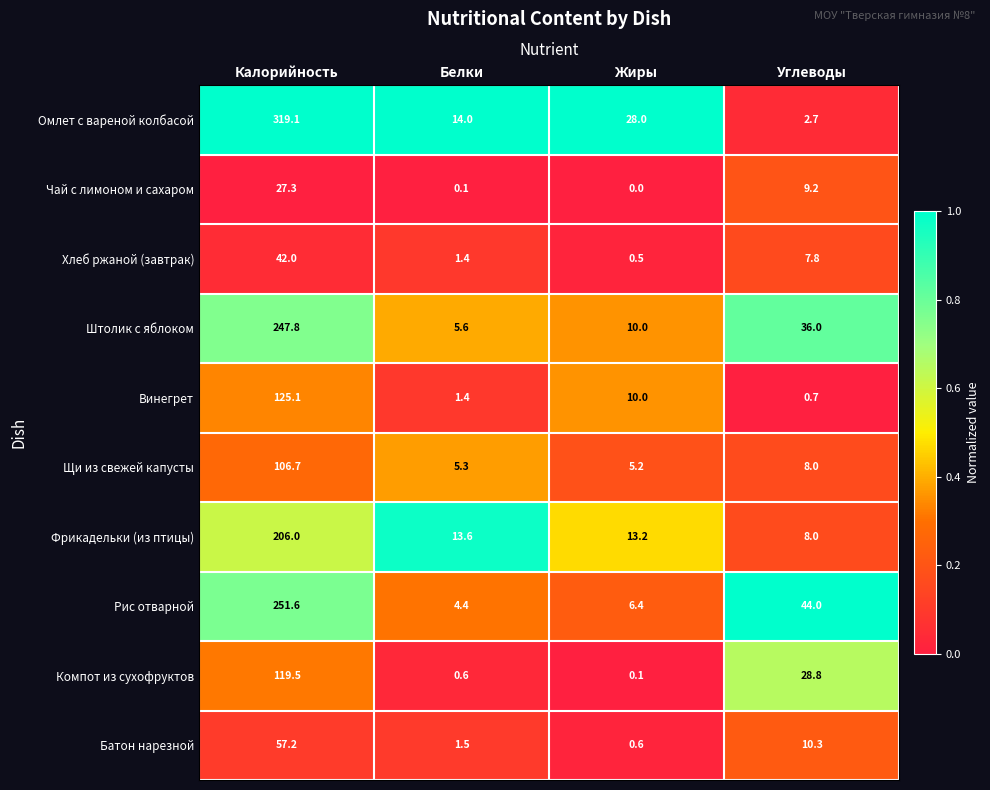

Where does the Винегрет series first go above 10?

Калорийность